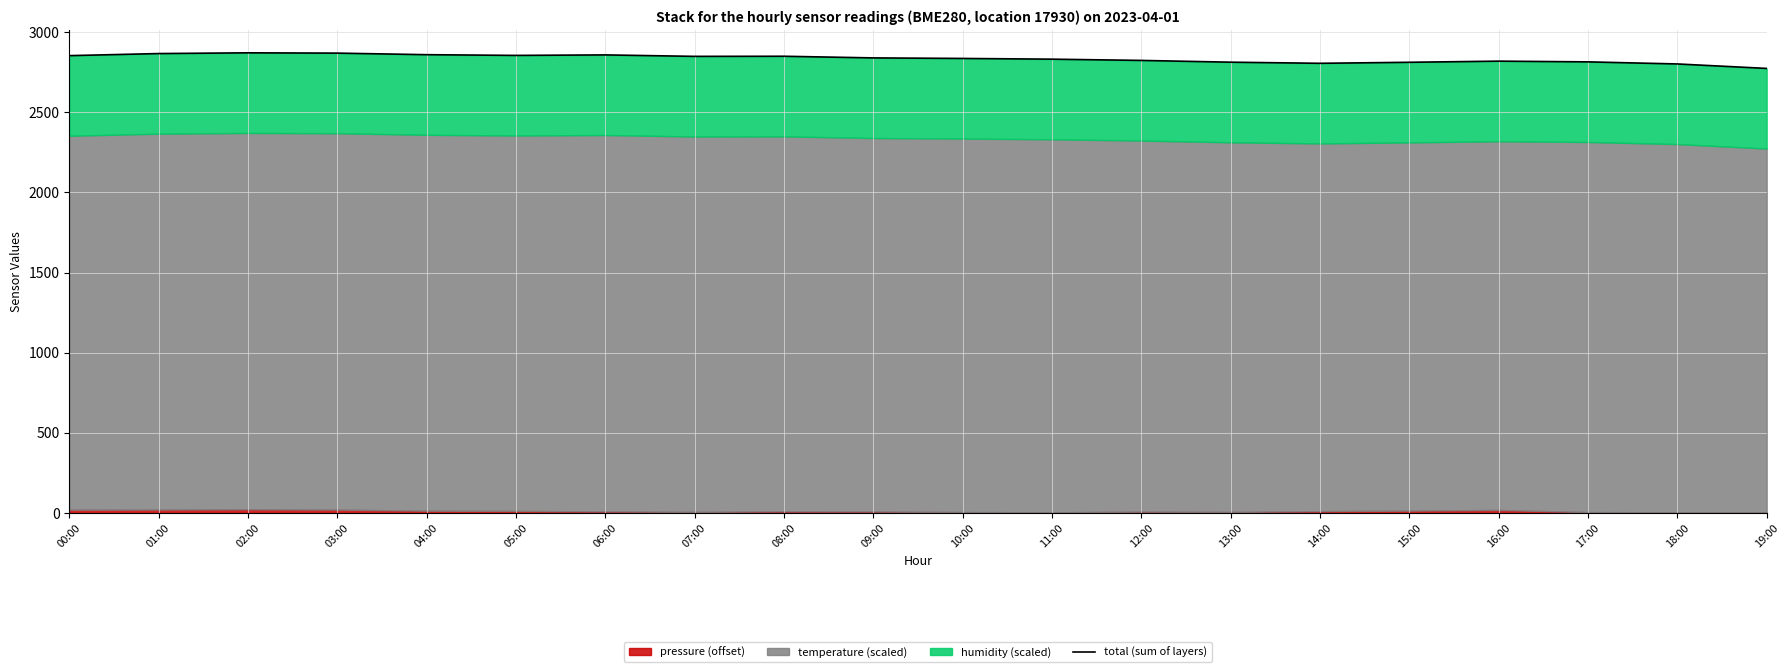

List the labels in order of value, largest first.

02:00, 03:00, 01:00, 04:00, 06:00, 05:00, 00:00, 08:00, 07:00, 09:00, 10:00, 11:00, 12:00, 16:00, 17:00, 13:00, 15:00, 14:00, 18:00, 19:00